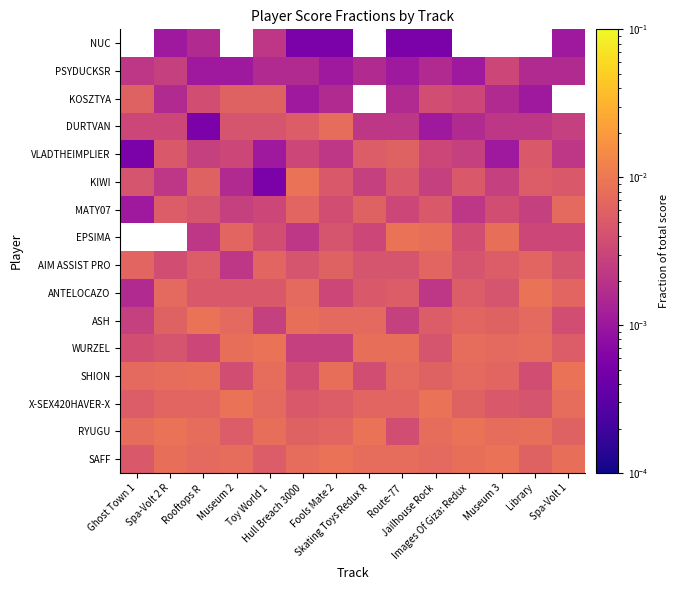

Which series changed the most between Rooftops R and Library?

SHION